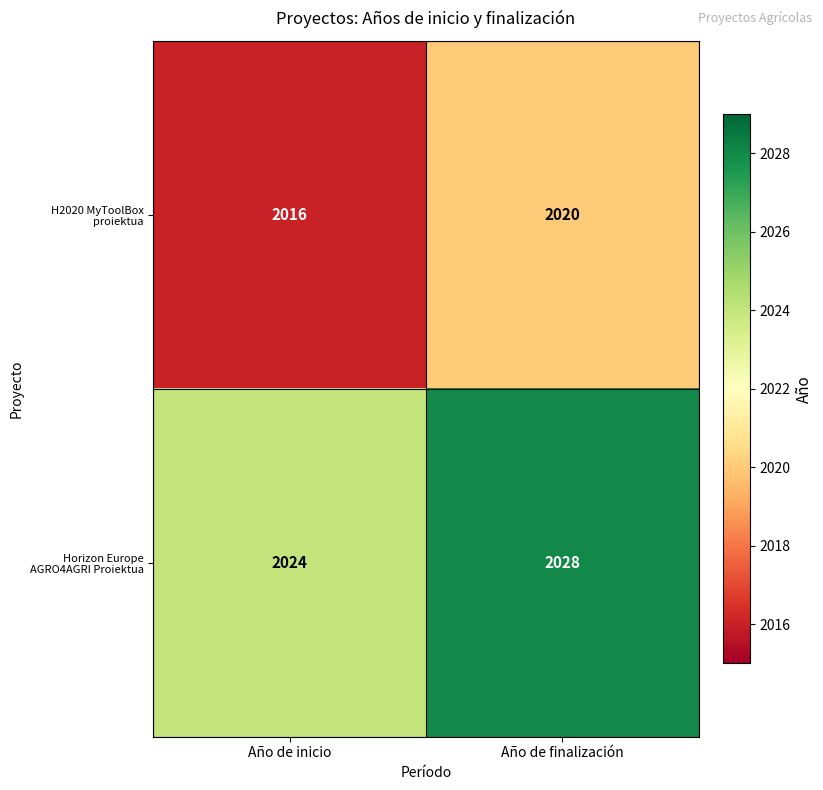

Which category has the highest value across all series?

Año de finalización